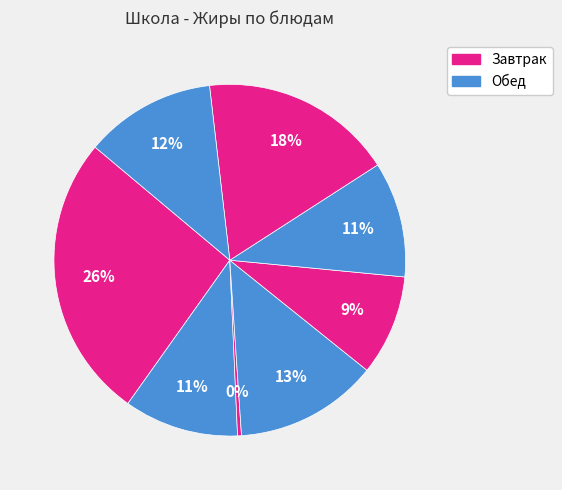

To the nearest percent, what is the average slice percentage?

12%